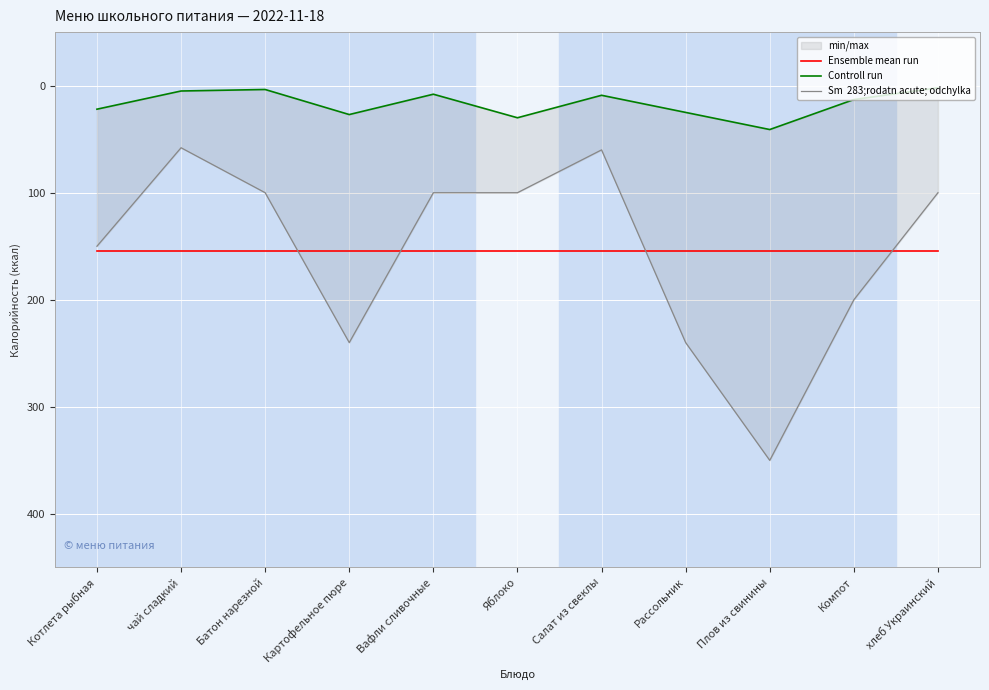

What is the average value of the Ensemble mean run series?

154.4